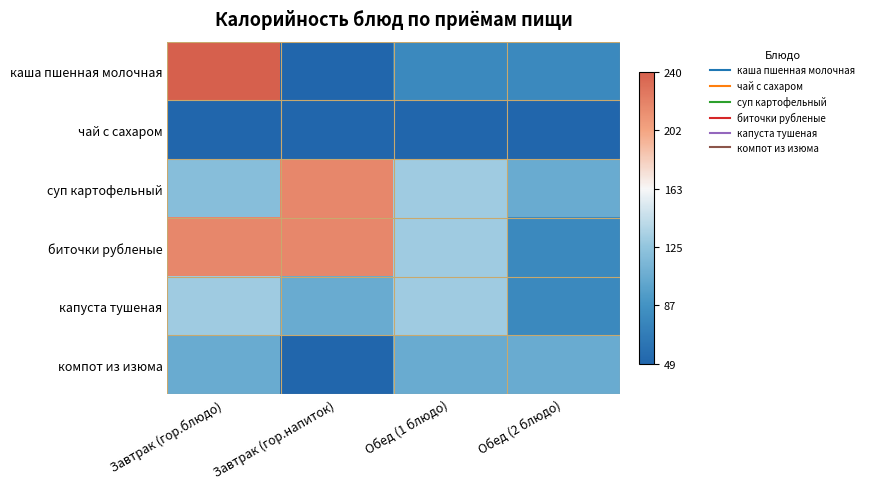

Reading left to right, what are all the values shown in this chart?

каша пшенная молочная: Завтрак (гор.блюдо)=1.0	Завтрак (гор.напиток)=0.0	Обед (1 блюдо)=0.2	Обед (2 блюдо)=0.2
чай с сахаром: Завтрак (гор.блюдо)=0.0	Завтрак (гор.напиток)=0.0	Обед (1 блюдо)=0.0	Обед (2 блюдо)=0.0
суп картофельный: Завтрак (гор.блюдо)=0.4	Завтрак (гор.напиток)=0.9	Обед (1 блюдо)=0.4	Обед (2 блюдо)=0.3
биточки рубленые: Завтрак (гор.блюдо)=0.9	Завтрак (гор.напиток)=0.9	Обед (1 блюдо)=0.4	Обед (2 блюдо)=0.2
капуста тушеная: Завтрак (гор.блюдо)=0.4	Завтрак (гор.напиток)=0.3	Обед (1 блюдо)=0.4	Обед (2 блюдо)=0.2
компот из изюма: Завтрак (гор.блюдо)=0.3	Завтрак (гор.напиток)=0.0	Обед (1 блюдо)=0.3	Обед (2 блюдо)=0.3